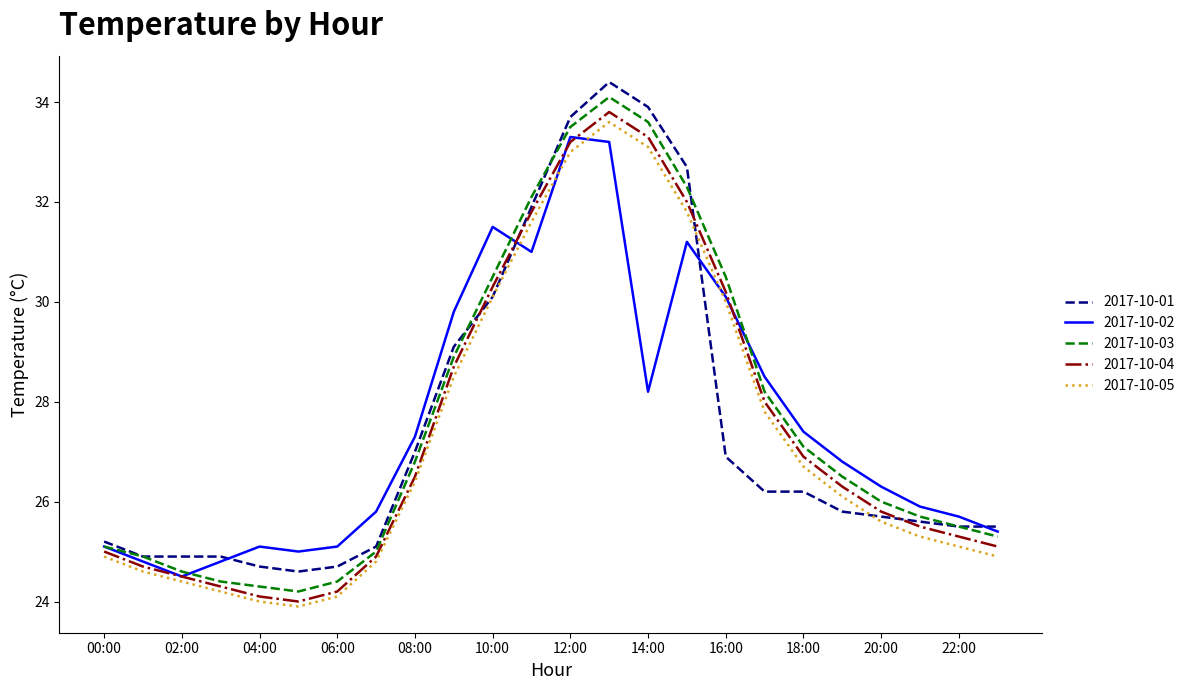

Which series has the largest range (max minus min)?

2017-10-03